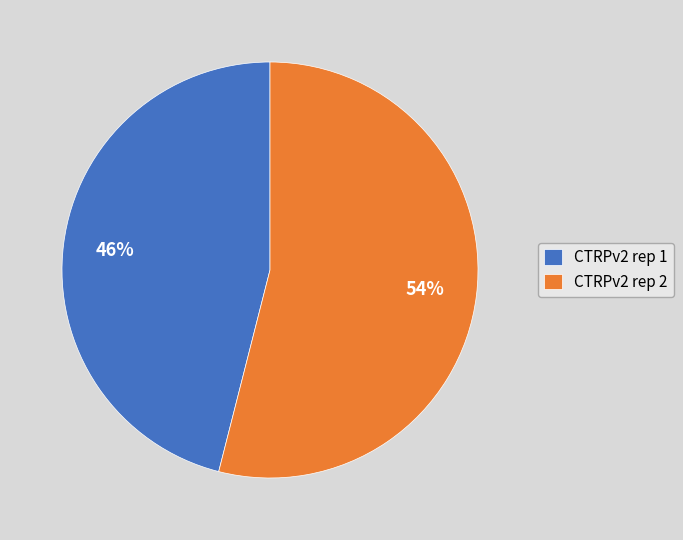

What percentage is the CTRPv2 rep 2 slice, to the nearest percent?

54%